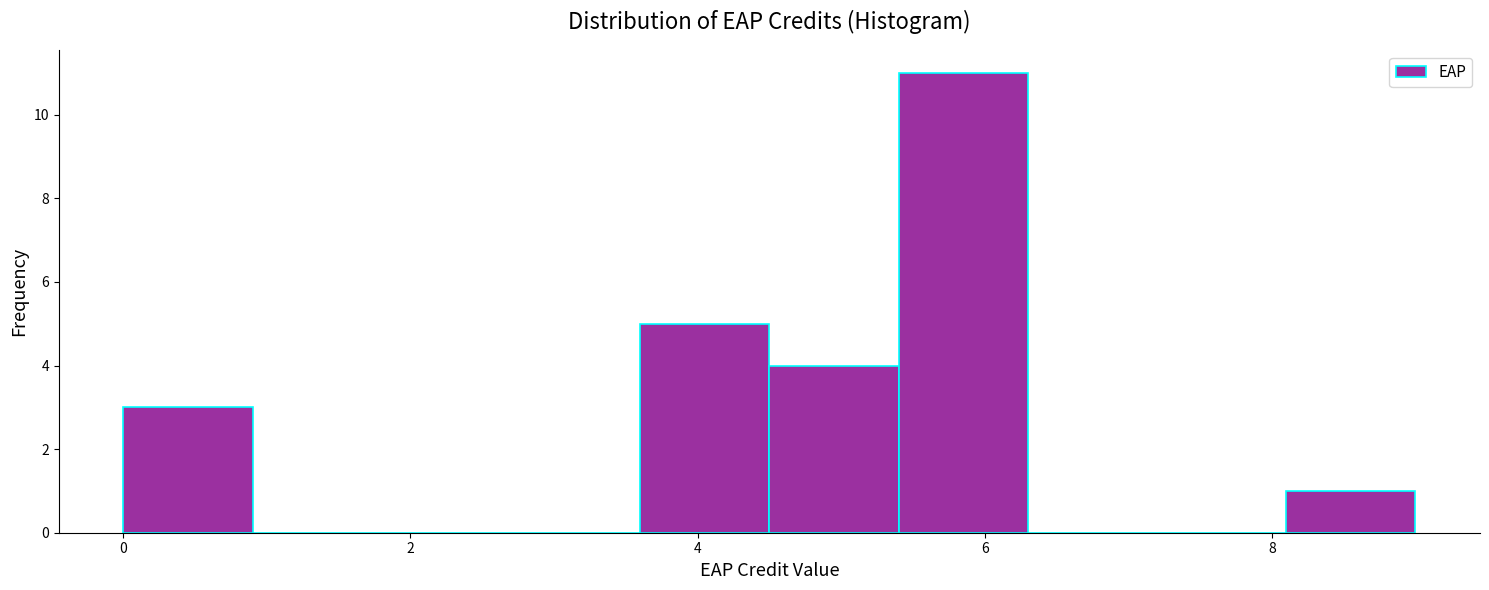

Reading left to right, list every bar in this chart as the range it spans on the x-axis followed by its height. Neither the bar edges nor the heights are printed on the chart, so give them approximately, as read against the axes.

0.0 to 0.9: 3
0.9 to 1.8: 0
1.8 to 2.7: 0
2.7 to 3.6: 0
3.6 to 4.5: 5
4.5 to 5.4: 4
5.4 to 6.3: 11
6.3 to 7.2: 0
7.2 to 8.1: 0
8.1 to 9.0: 1